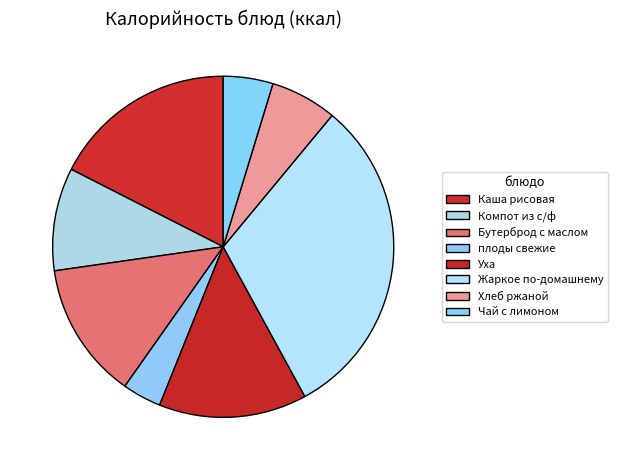

What percentage is the Компот из с/ф slice, to the nearest percent?

10%